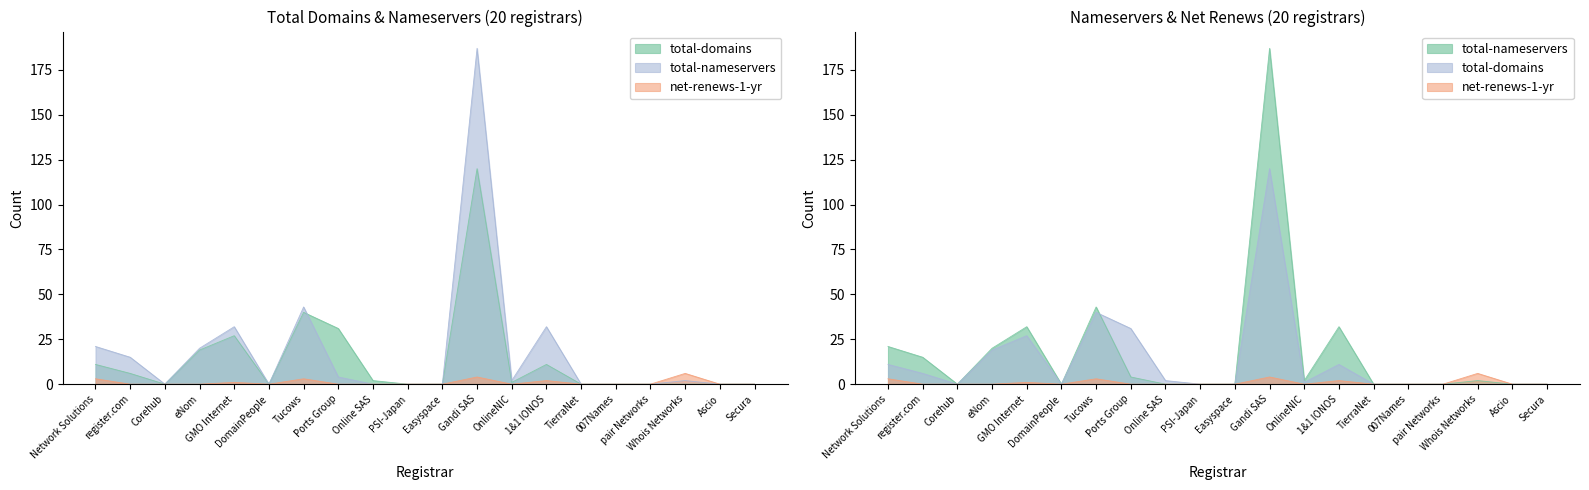

Rank the categories by net-renews-1-yr value from highest to lowest.

Whois Networks, Gandi SAS, Network Solutions, Tucows, 1&1 IONOS, GMO Internet, register.com, Corehub, eNom, DomainPeople, Ports Group, Online SAS, PSI-Japan, Easyspace, OnlineNIC, TierraNet, 007Names, pair Networks, Ascio, Secura